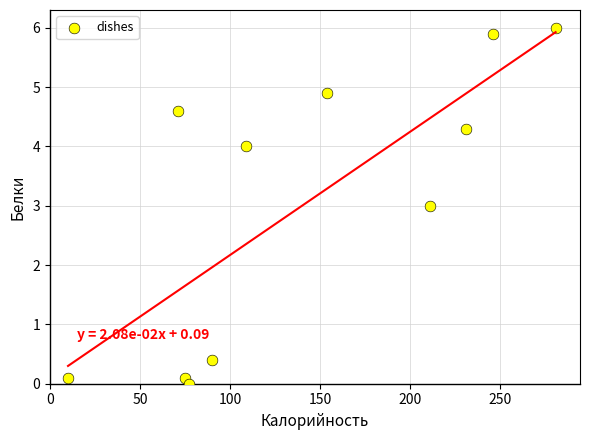

What is the average X value?

141.4